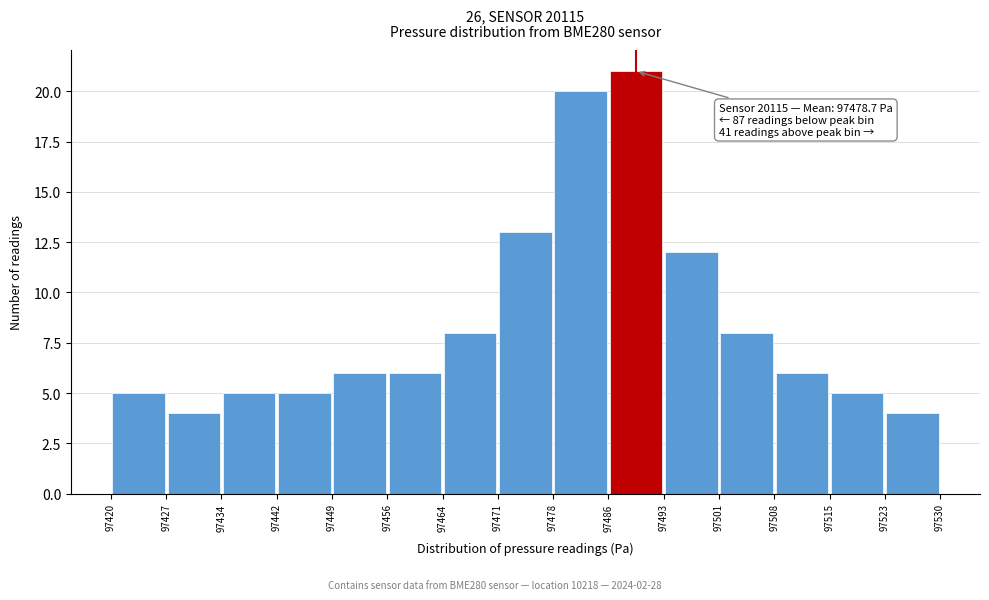

Over which range of the x-axis is the bar tallest?

97486 to 97493